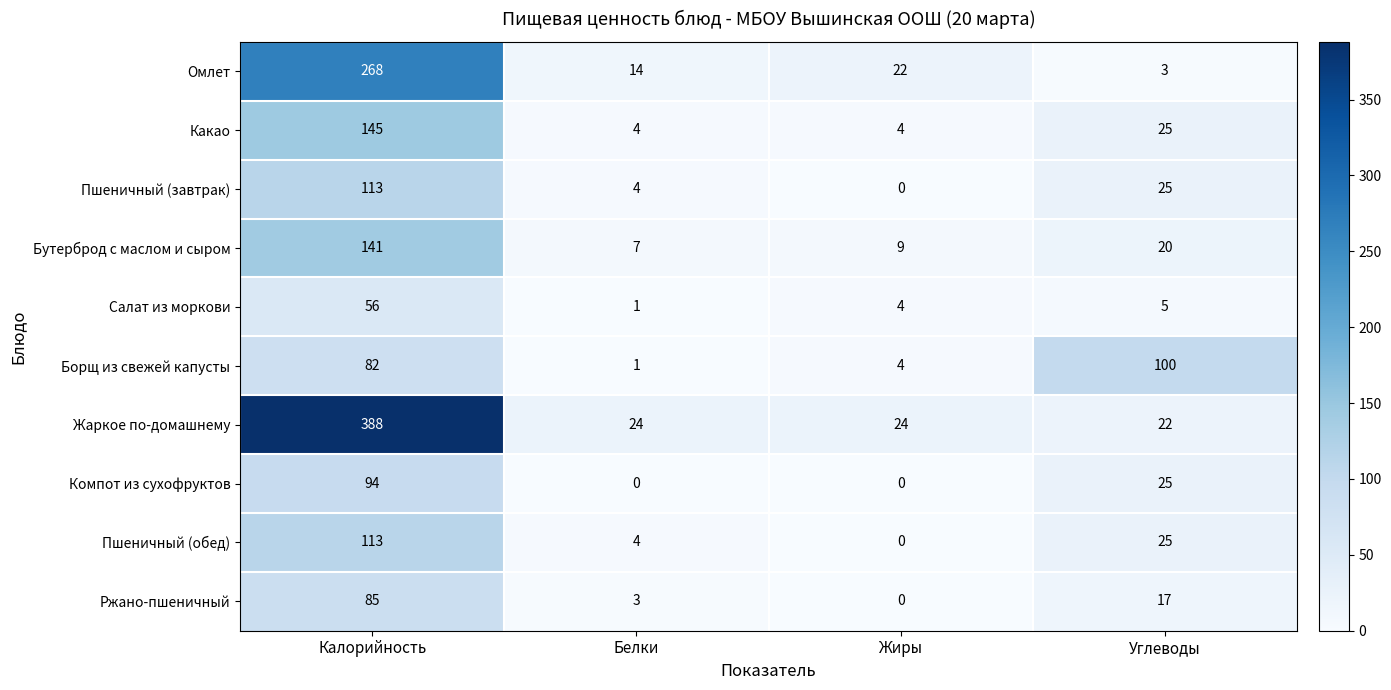

At which category is the sum across all series the highest?

Калорийность